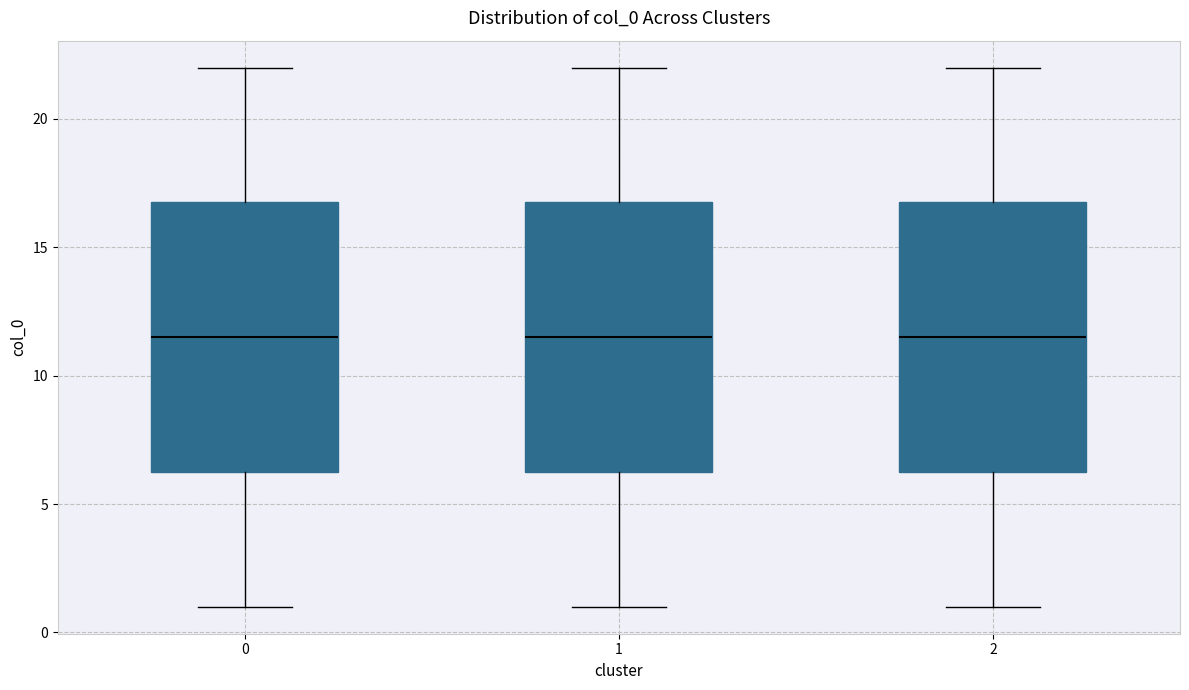

Reading left to right, transcribe this box plot: for each box, give where its median line is, the range the box spans, and where its two whiskers end, as read against the y-axis. The values are not printed on the chart, so give them approximately, as read against the axis.

0: median 11.5, box 6.5 to 17.0, whiskers 1.0 to 22.0
1: median 11.5, box 6.5 to 17.0, whiskers 1.0 to 22.0
2: median 11.5, box 6.5 to 17.0, whiskers 1.0 to 22.0